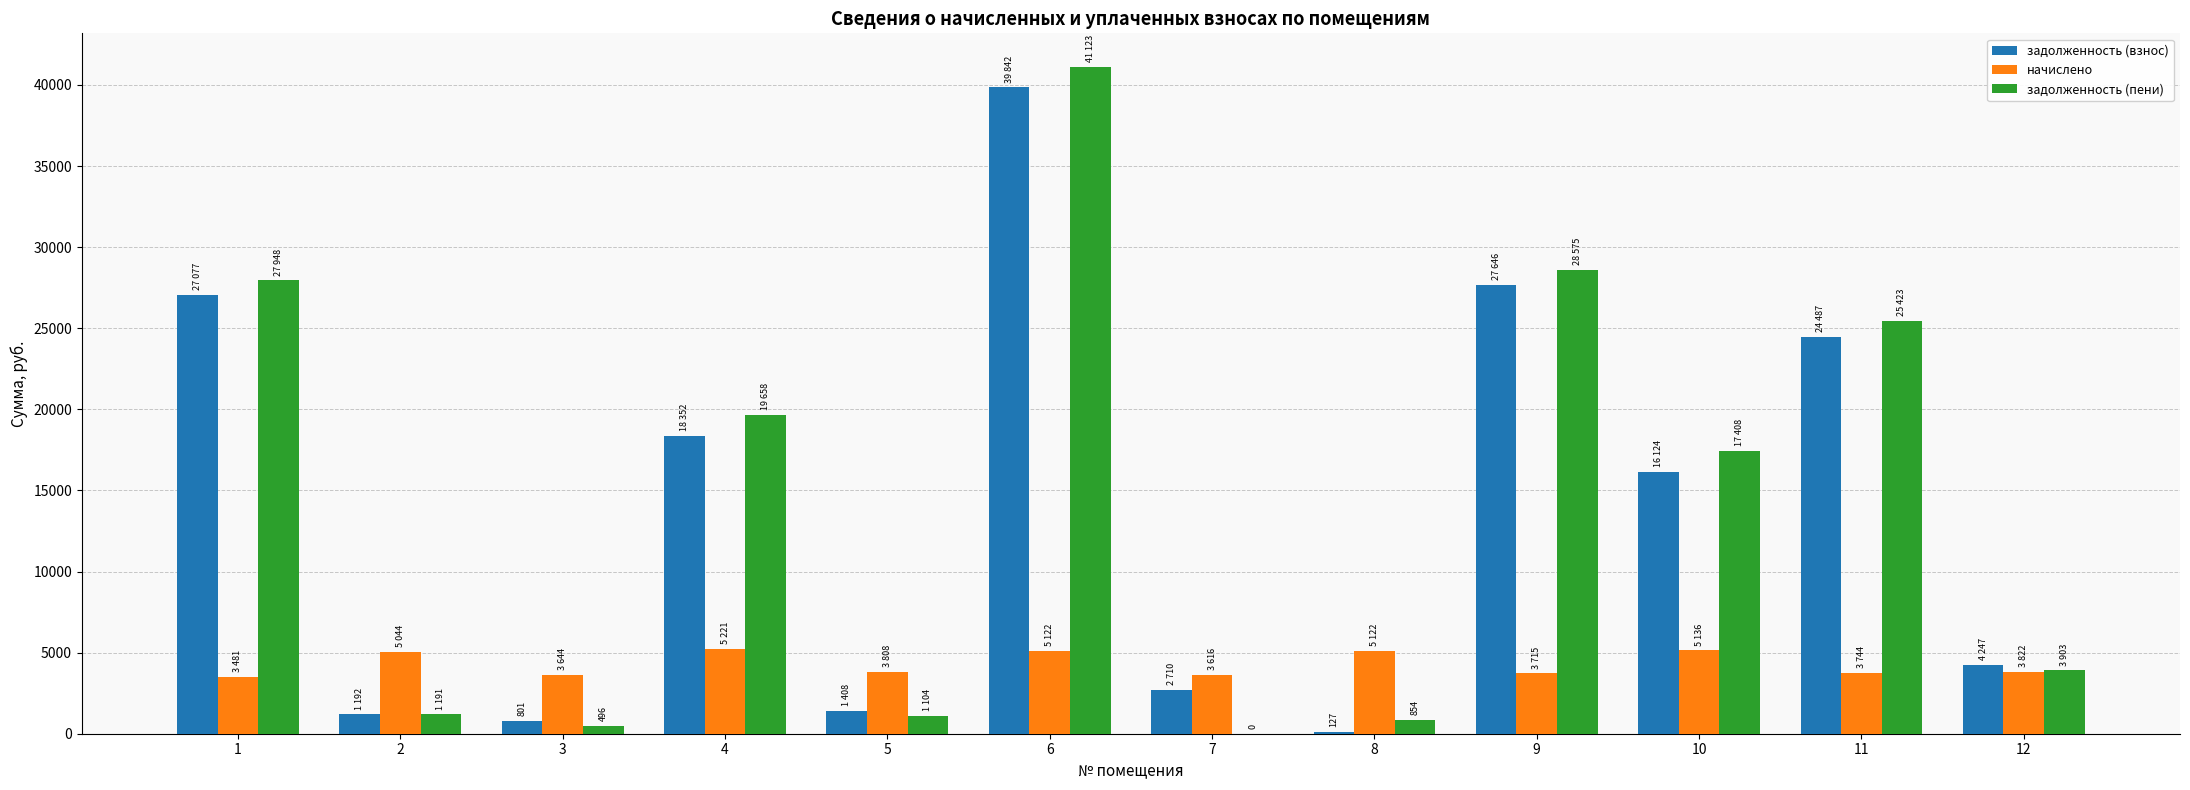

What is the greatest value displayed?

41122.9